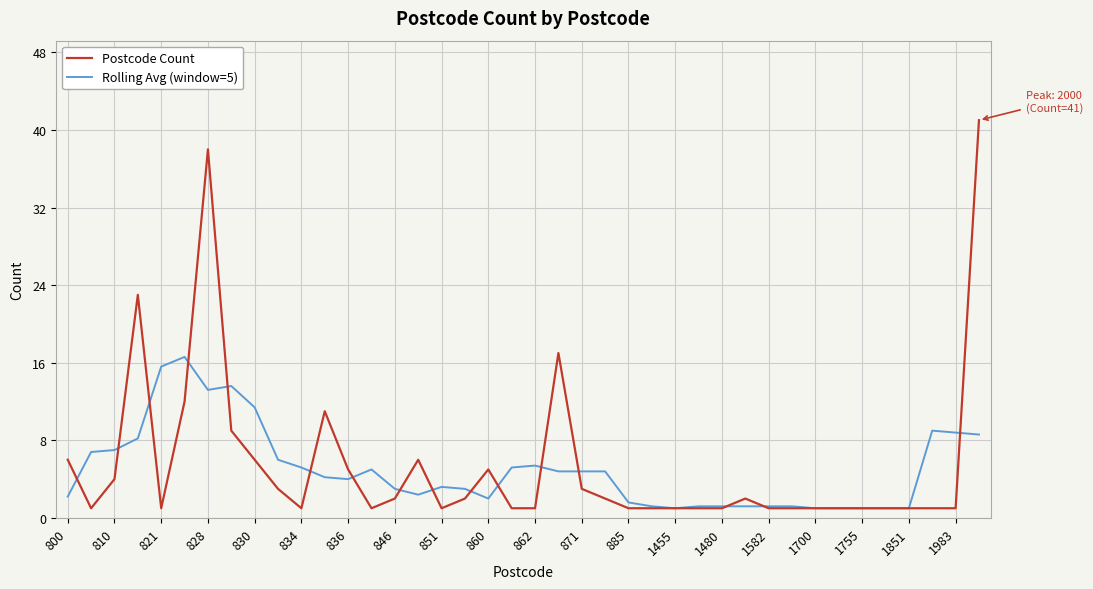

Which series has the largest range (max minus min)?

Postcode Count